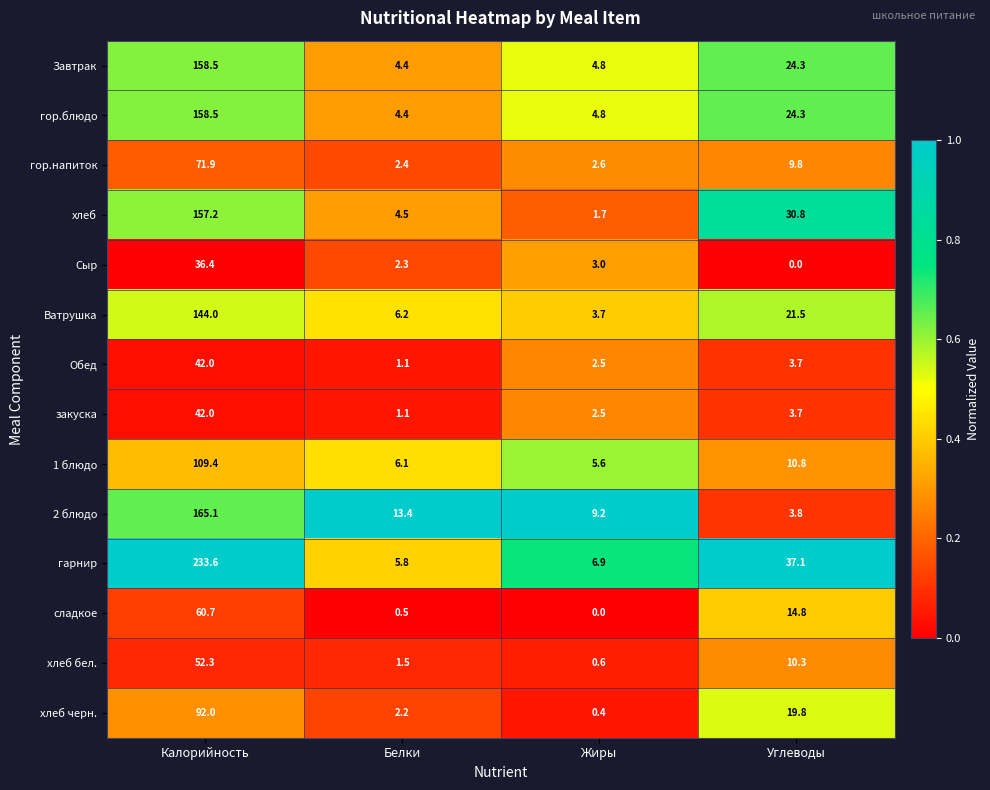

At how many categories does at least one series exceed 0?

4